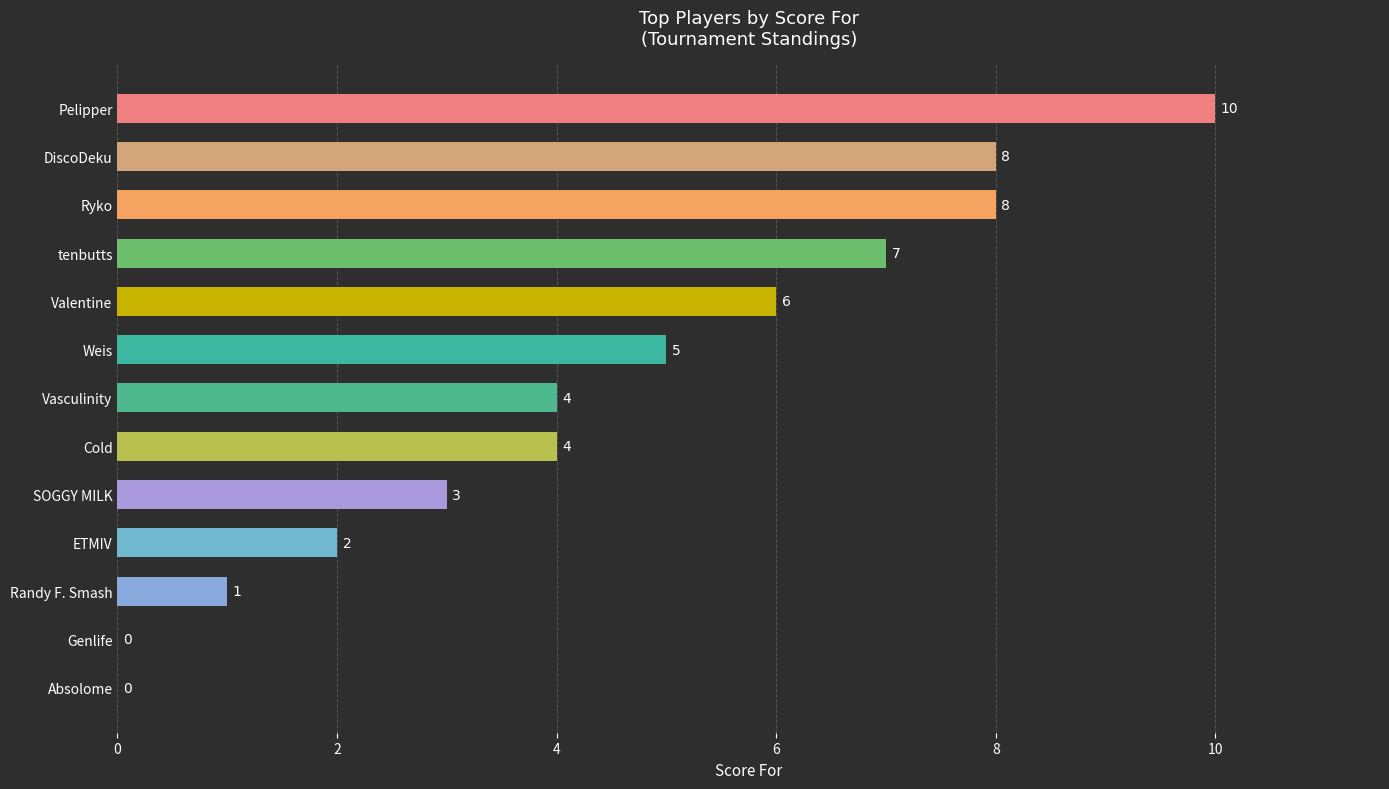

What is the maximum value shown in the chart?

10